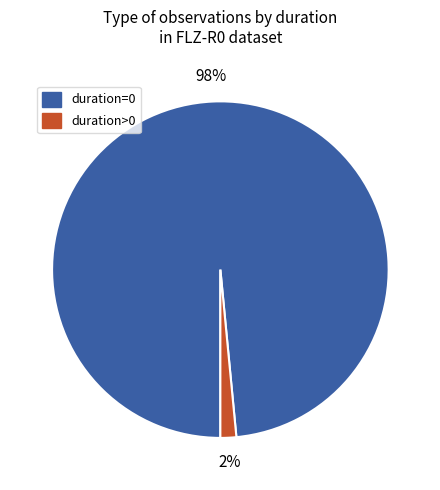

Combined, do duration=0 and duration>0 account for over 50%?

Yes